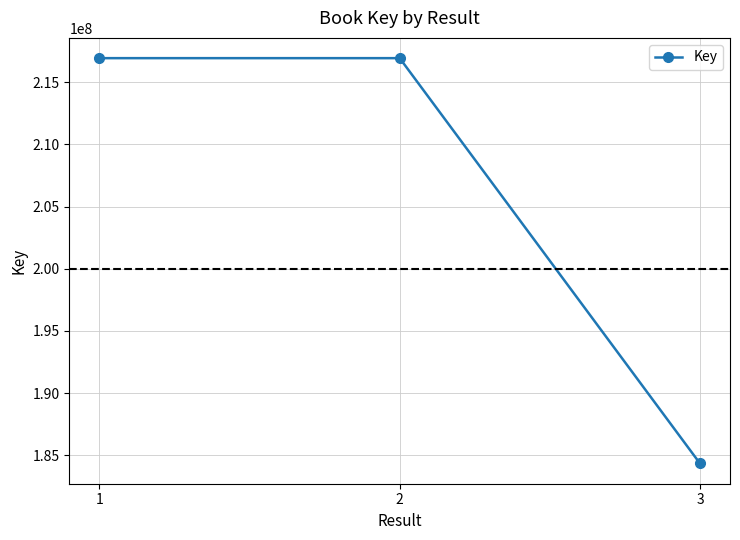

What is the greatest value displayed?

216944091